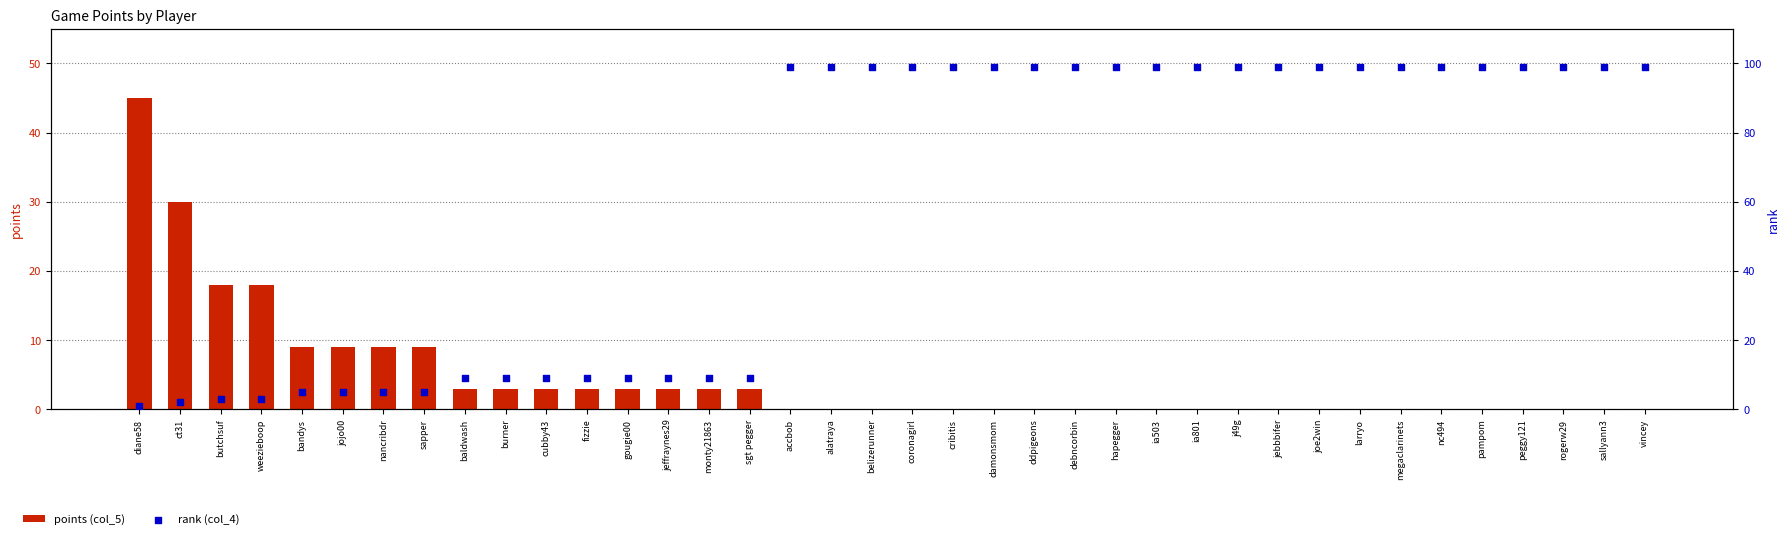

Which series reaches the minimum Y coordinate?

points (col_5)